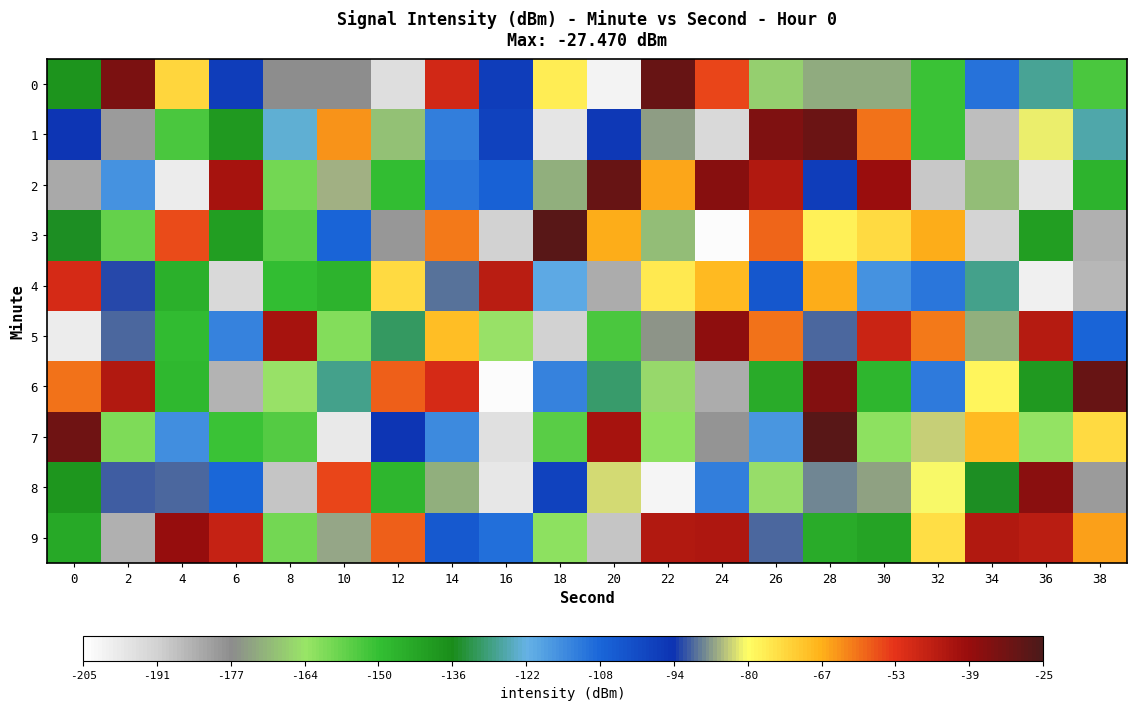

Reading left to right, list all the values displayed in this chart.

0: 0=-137.7	2=-34.0	4=-73.4	6=-97.4	8=-177.0	10=-177.0	12=-194.7	14=-49.2	16=-96.9	18=-77.7	20=-201.4	22=-30.5	24=-55.3	26=-166.9	28=-172.4	30=-172.1	32=-150.3	34=-110.7	36=-127.4	38=-152.7
1: 0=-95.0	2=-180.0	4=-152.5	6=-139.2	8=-123.0	10=-63.8	12=-169.2	14=-112.5	16=-98.5	18=-196.7	20=-95.8	22=-174.4	24=-193.4	26=-34.3	28=-31.3	30=-59.6	32=-150.3	34=-187.5	36=-81.9	38=-125.9
2: 0=-183.1	2=-116.0	4=-198.9	6=-41.4	8=-158.5	10=-85.9	12=-149.0	14=-111.5	16=-106.7	18=-171.8	20=-30.6	22=-65.6	24=-36.0	26=-44.0	28=-97.5	30=-39.2	32=-189.2	34=-169.8	36=-197.0	38=-146.5
3: 0=-135.1	2=-156.3	4=-55.9	6=-140.9	8=-154.5	10=-107.4	12=-179.7	14=-60.7	16=-191.7	18=-27.5	20=-66.1	22=-169.3	24=-204.1	26=-58.3	28=-77.9	30=-73.9	32=-66.3	34=-191.8	36=-140.6	38=-184.3
4: 0=-49.8	2=-92.9	4=-145.5	6=-193.7	8=-149.1	10=-146.6	12=-73.8	14=-90.3	16=-45.4	18=-120.1	20=-183.6	22=-76.7	24=-68.2	26=-104.1	28=-66.3	30=-116.2	32=-111.0	34=-128.2	36=-200.5	38=-185.7
5: 0=-199.5	2=-90.6	4=-148.5	6=-113.6	8=-41.7	10=-160.2	12=-131.2	14=-69.1	16=-163.9	18=-191.3	20=-153.0	22=-176.1	24=-37.8	26=-59.6	28=-91.1	30=-48.2	32=-60.4	34=-171.5	36=-44.4	38=-108.0
6: 0=-59.8	2=-43.8	4=-147.9	6=-185.3	8=-164.1	10=-128.2	12=-57.9	14=-50.2	16=-203.9	18=-113.2	20=-130.0	22=-165.1	24=-183.5	26=-144.3	28=-35.4	30=-146.9	32=-111.7	34=-78.6	36=-139.7	38=-30.2
7: 0=-31.9	2=-159.8	4=-115.6	6=-151.0	8=-153.8	10=-198.5	12=-95.4	14=-114.6	16=-195.8	18=-155.0	20=-41.6	22=-162.0	24=-179.0	26=-117.0	28=-27.7	30=-161.5	32=-84.1	34=-68.0	36=-162.3	38=-74.0
8: 0=-138.9	2=-91.3	4=-91.1	6=-108.7	8=-188.9	10=-54.8	12=-147.4	14=-171.5	16=-197.8	18=-98.7	20=-83.1	22=-202.1	24=-112.9	26=-164.3	28=-89.0	30=-173.7	32=-80.7	34=-135.5	36=-36.5	38=-180.4
9: 0=-143.7	2=-184.7	4=-38.7	6=-47.2	8=-158.7	10=-86.3	12=-58.0	14=-105.2	16=-109.8	18=-161.6	20=-188.4	22=-43.6	24=-43.0	26=-91.2	28=-144.1	30=-142.3	32=-74.4	34=-43.6	36=-45.4	38=-64.7